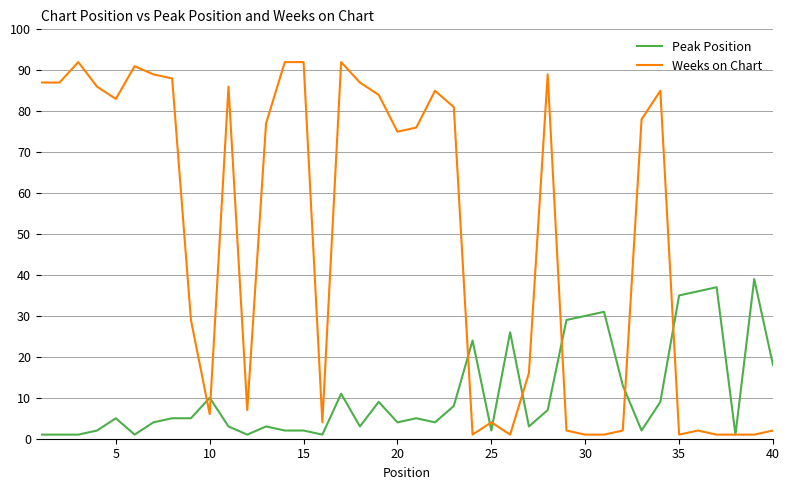

Which series has the largest range (max minus min)?

Weeks on Chart